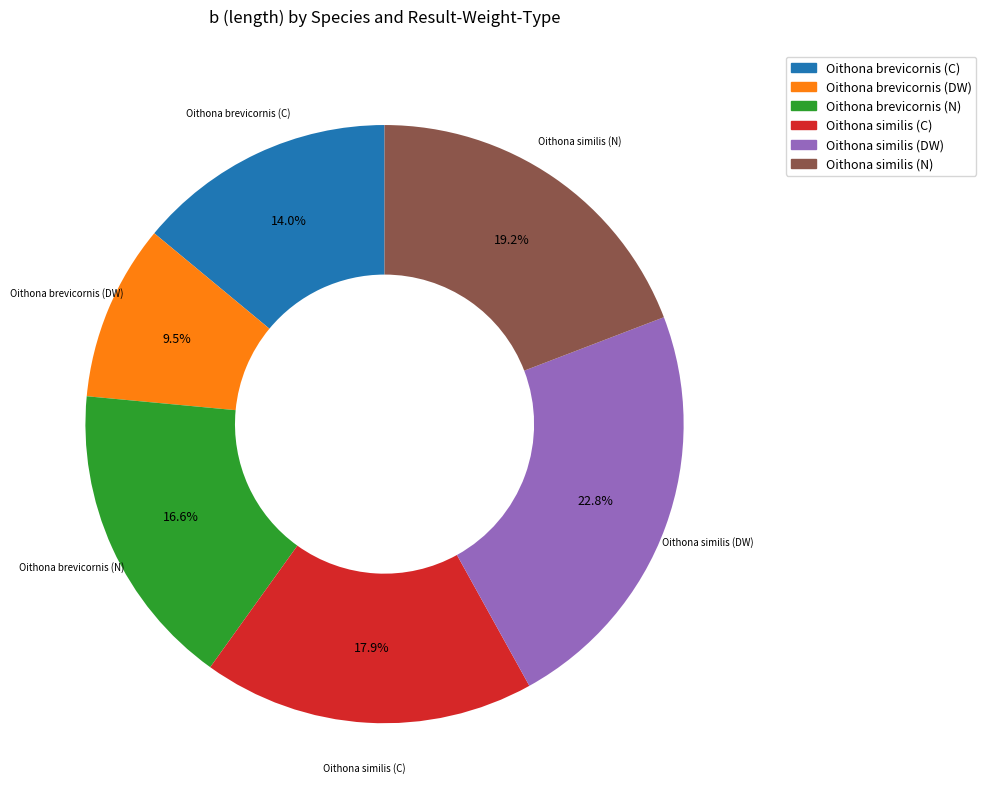

Count the number of slices in the pie.

6